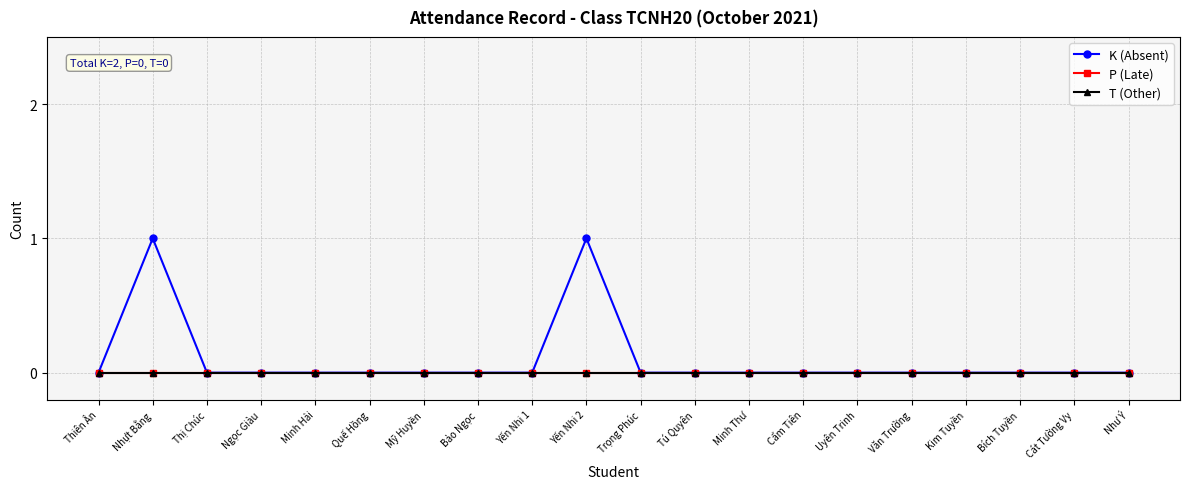

What position from the left is Cẩm Tiên?

14